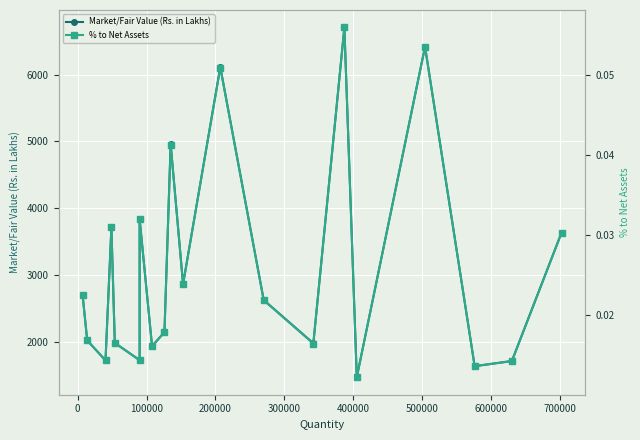

How many lines are shown in the chart?

2